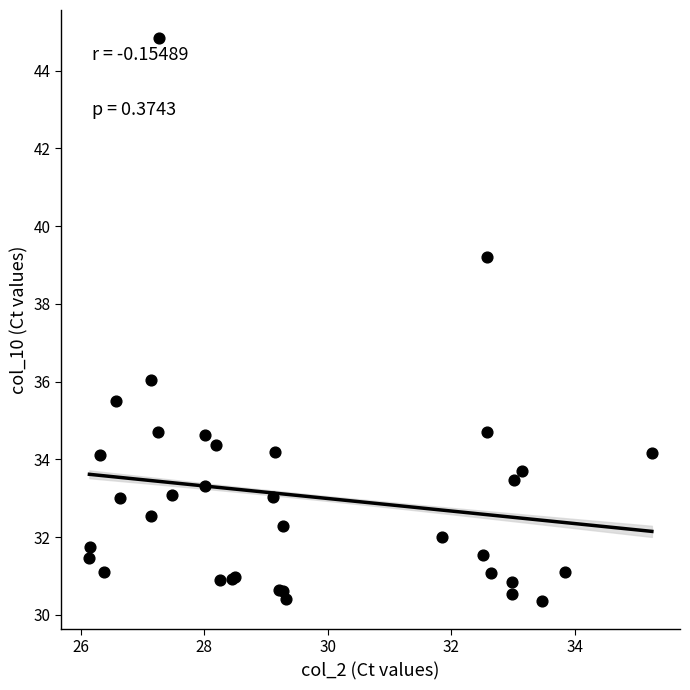

What Y value in the scatter plot is closest to 37?

36.0